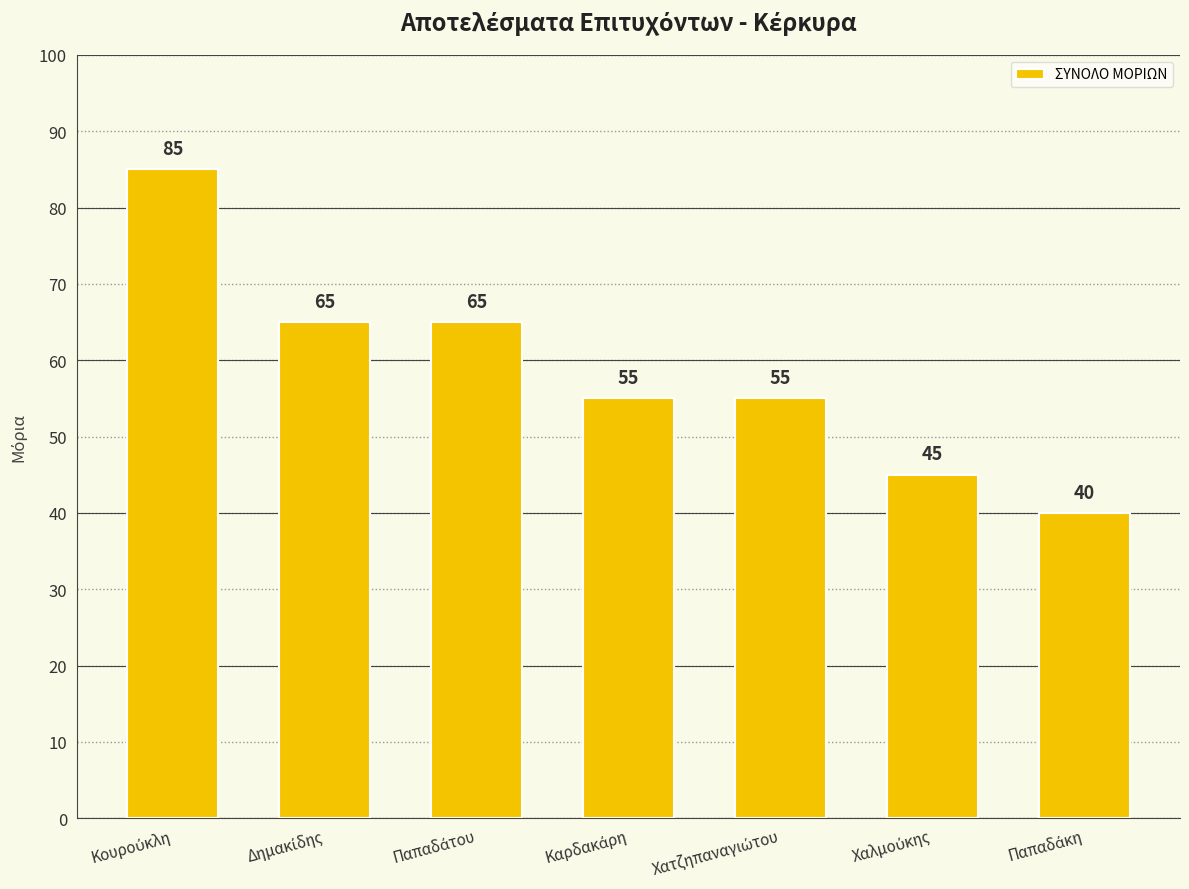

How many bars are there in total?

7